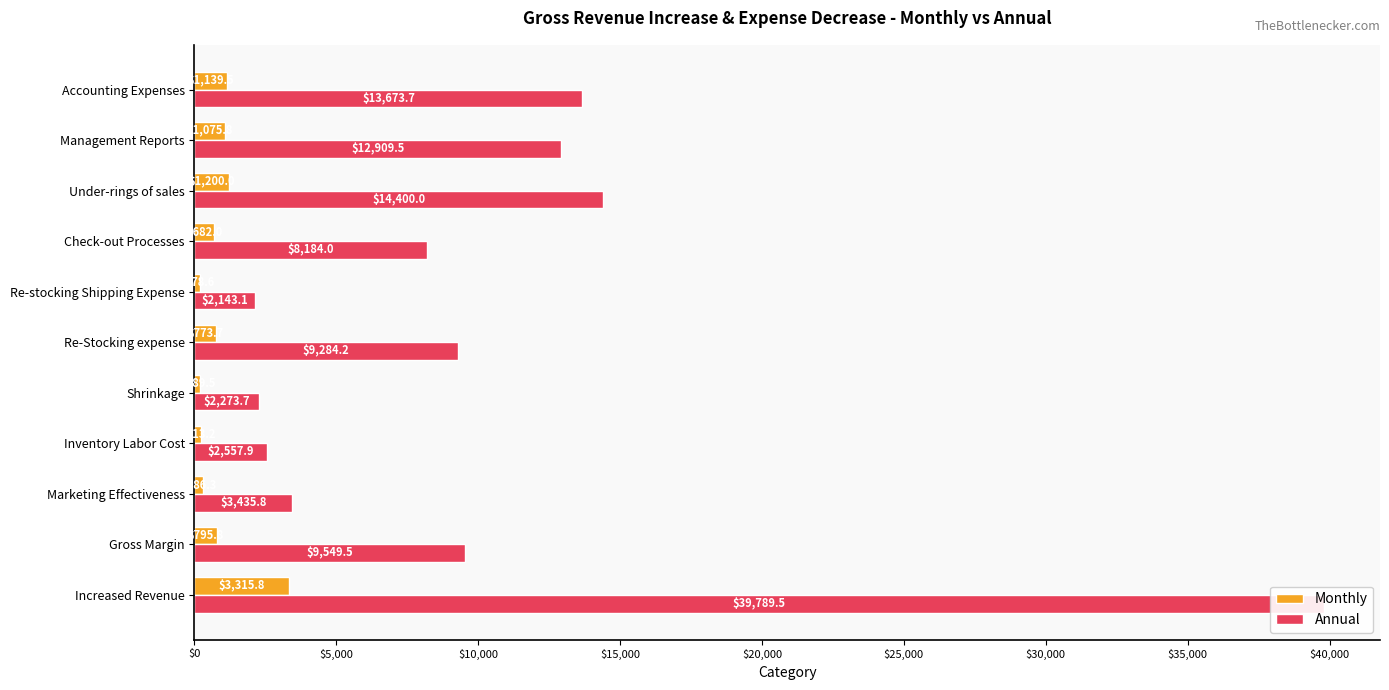

What is the value of the Monthly bar at the 11th from the left?

1139.5